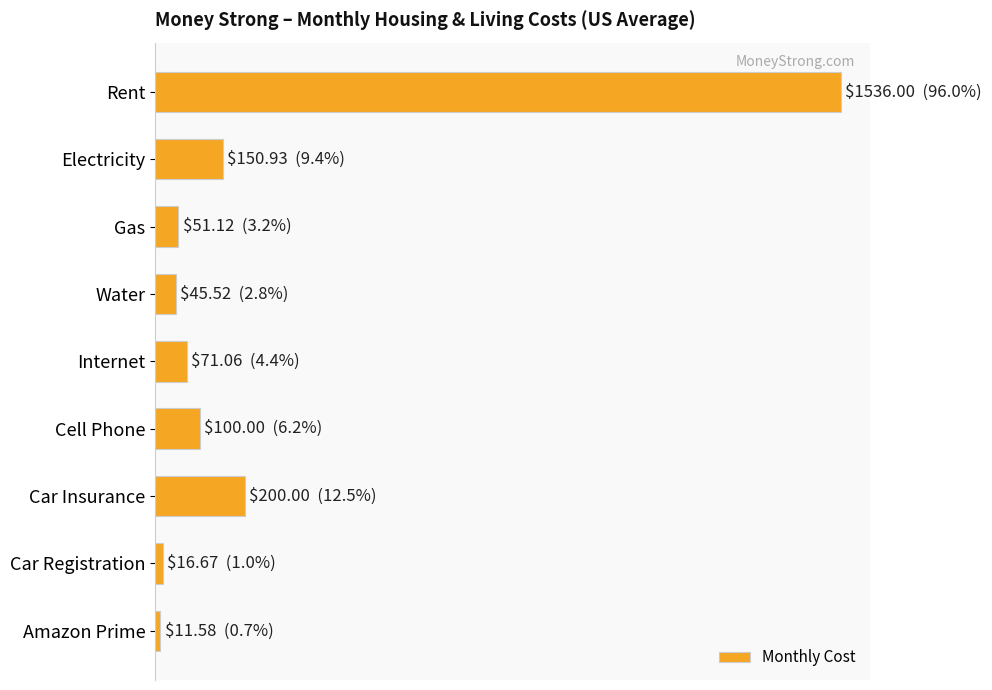

What is the average value?

242.5